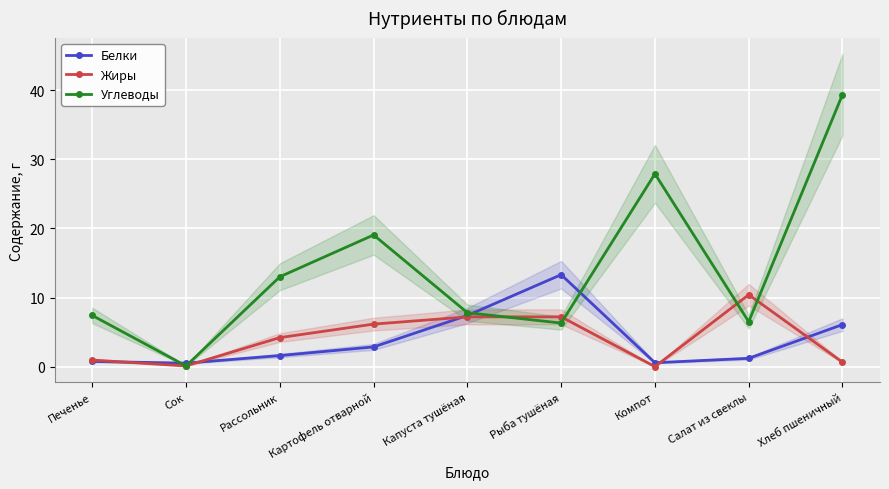

What is the greatest value displayed?

39.4